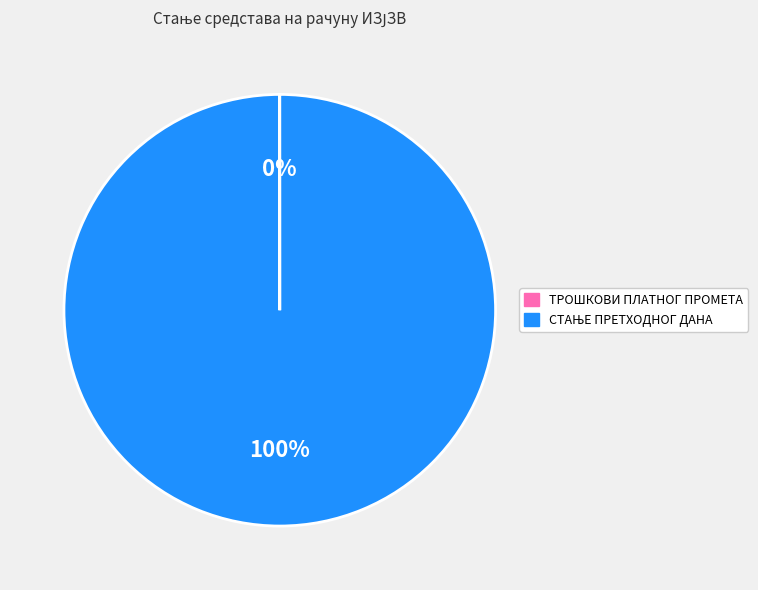

Is there any slice that represents more than half of the pie?

Yes